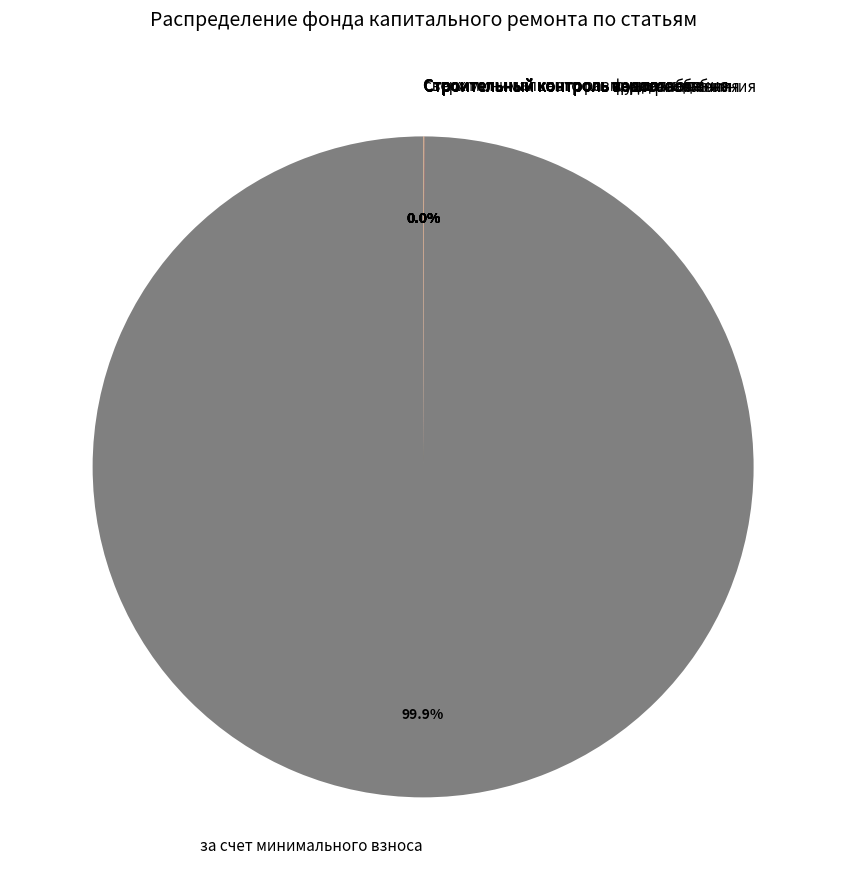

To the nearest percent, what portion does за счет минимального взноса represent?

100%